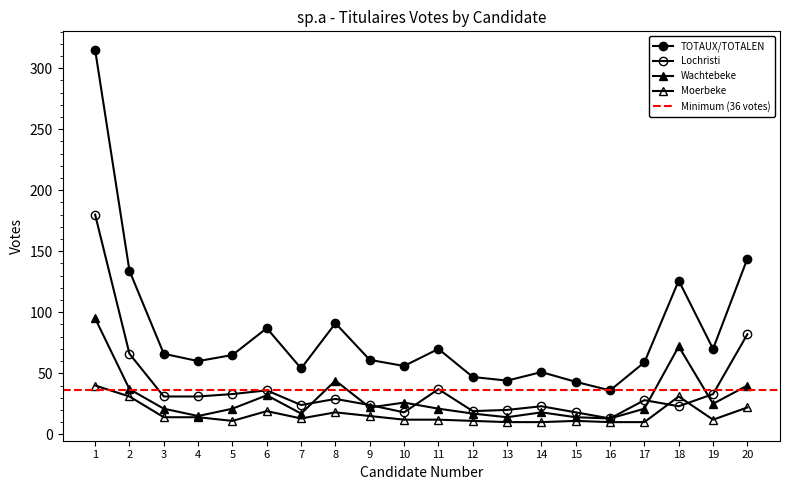

Reading left to right, list all the values displayed in this chart.

TOTAUX/TOTALEN: 1=315	2=134	3=66	4=60	5=65	6=87	7=54	8=91	9=61	10=56	11=70	12=47	13=44	14=51	15=43	16=36	17=59	18=126	19=70	20=144
Lochristi: 1=180	2=66	3=31	4=31	5=33	6=36	7=24	8=29	9=24	10=18	11=37	12=19	13=20	14=23	15=18	16=13	17=28	18=23	19=33	20=82
Wachtebeke: 1=95	2=37	3=21	4=15	5=21	6=32	7=17	8=44	9=22	10=26	11=21	12=17	13=14	14=18	15=14	16=13	17=21	18=72	19=25	20=40
Moerbeke: 1=40	2=31	3=14	4=14	5=11	6=19	7=13	8=18	9=15	10=12	11=12	12=11	13=10	14=10	15=11	16=10	17=10	18=31	19=12	20=22